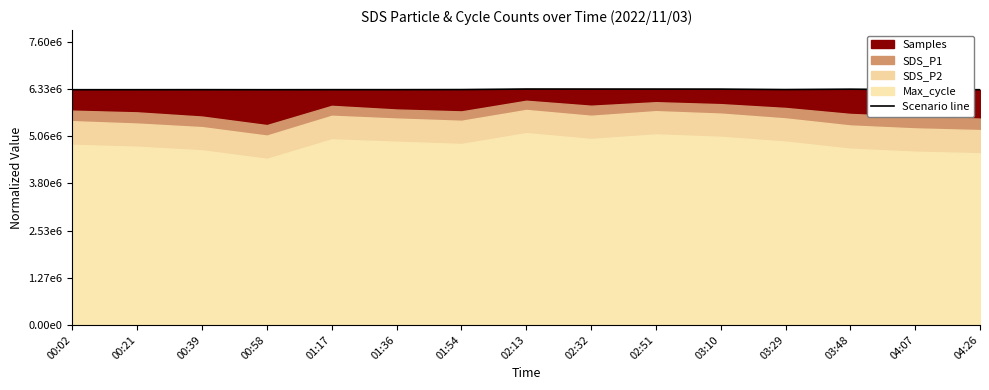

The value at 03:48 is 1.0. True or false?

True